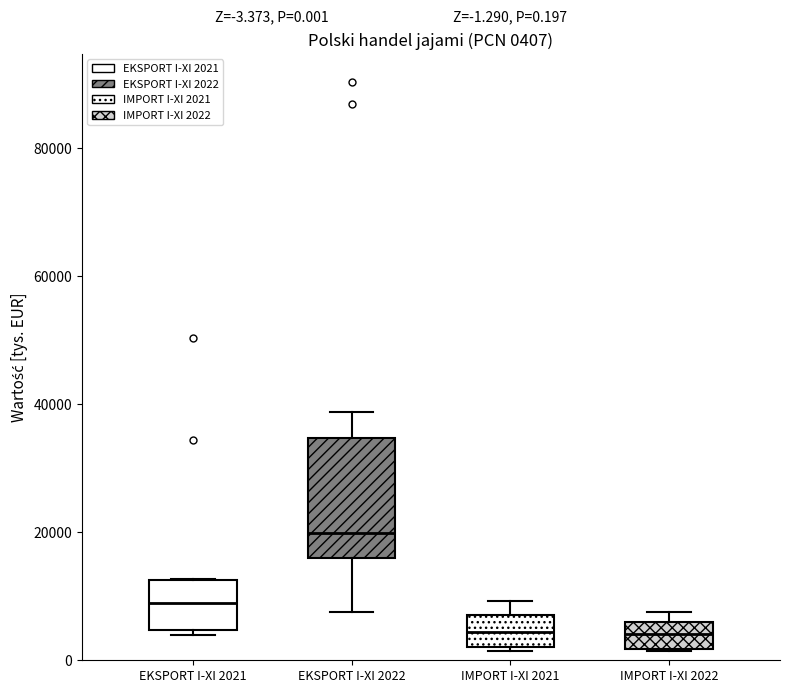

Which box is the tallest, from its lower edge to its upper edge?

EKSPORT I-XI 2022